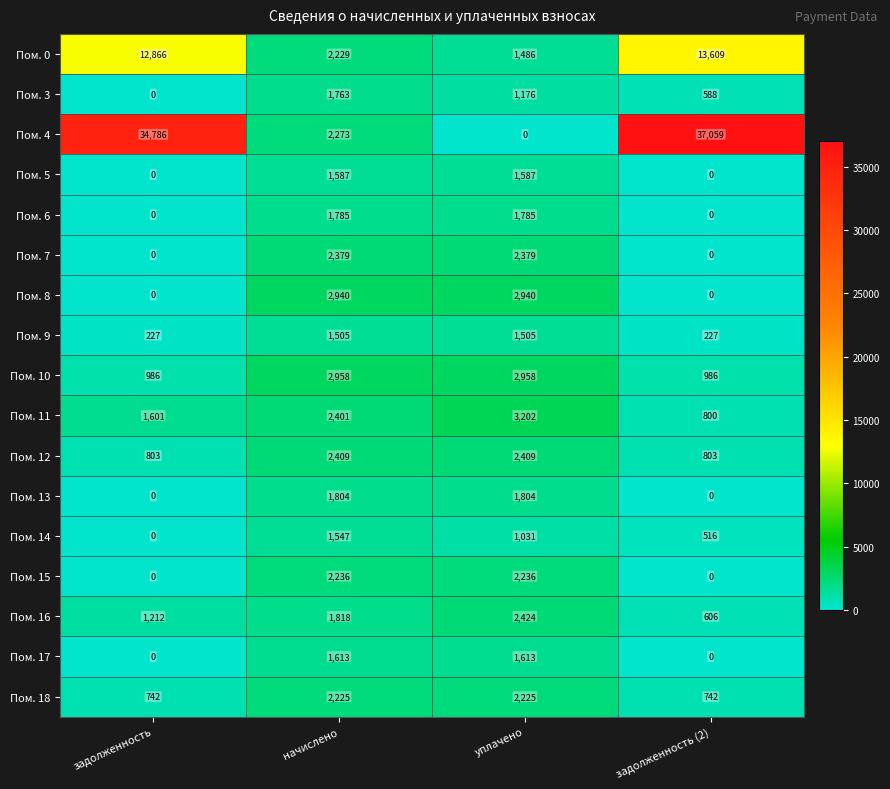

How many Пом. 8 values are between 0 and 2940?

4